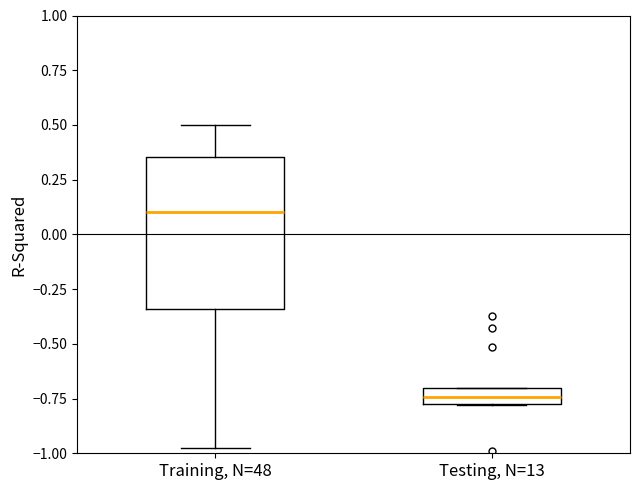

Comparing the boxes themselves (not the whiskers), which one is the tallest?

Training, N=48